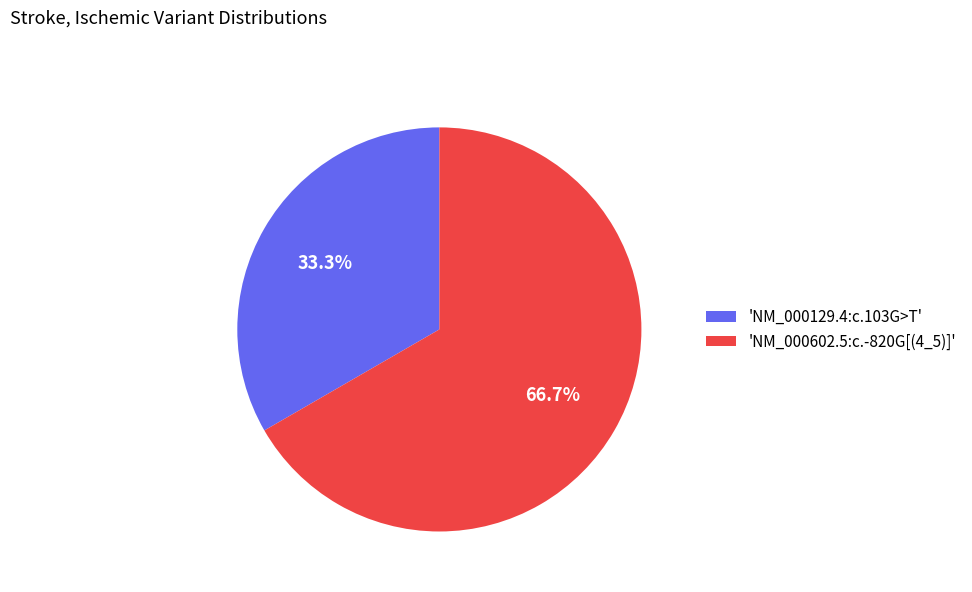

Does any single category account for the majority?

Yes